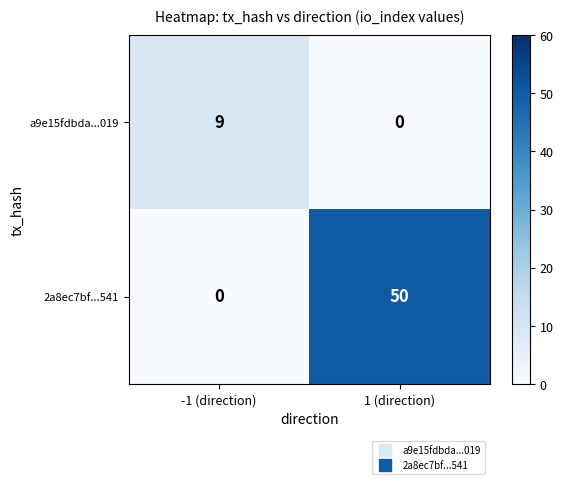

At how many categories does at least one series exceed 14?

1